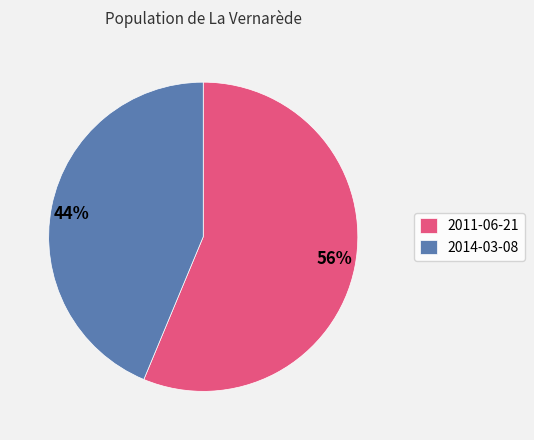

To the nearest percent, what percentage of the pie is 2014-03-08?

44%